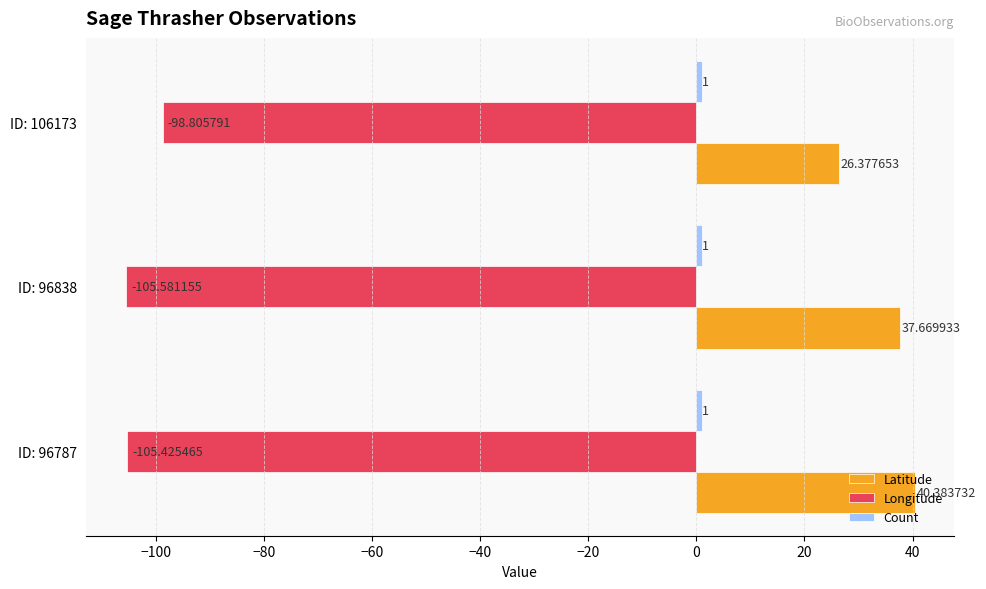

How many values in the Longitude series exceed -105?

1